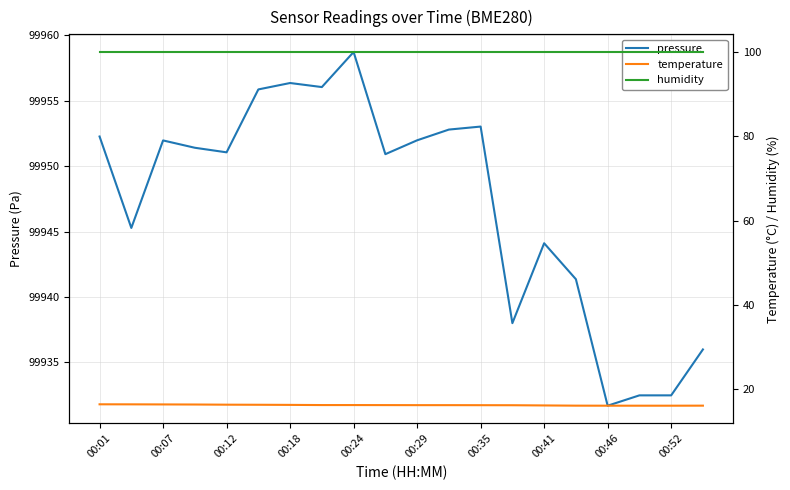

Which series has the largest total across all categories?

pressure